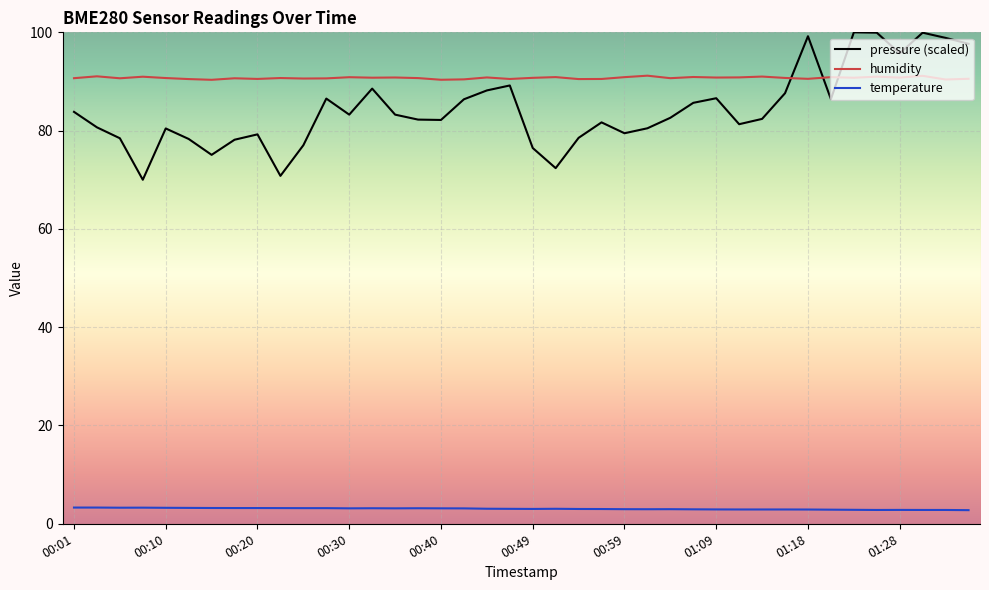

Which series has the largest range (max minus min)?

pressure (scaled)